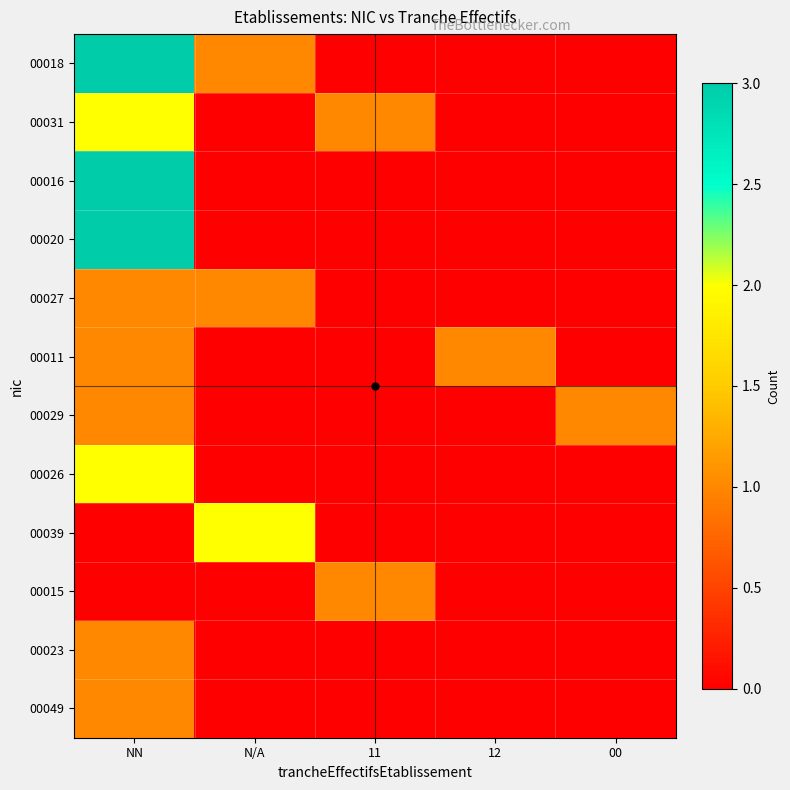

Between 12 and 00, which is larger?

12